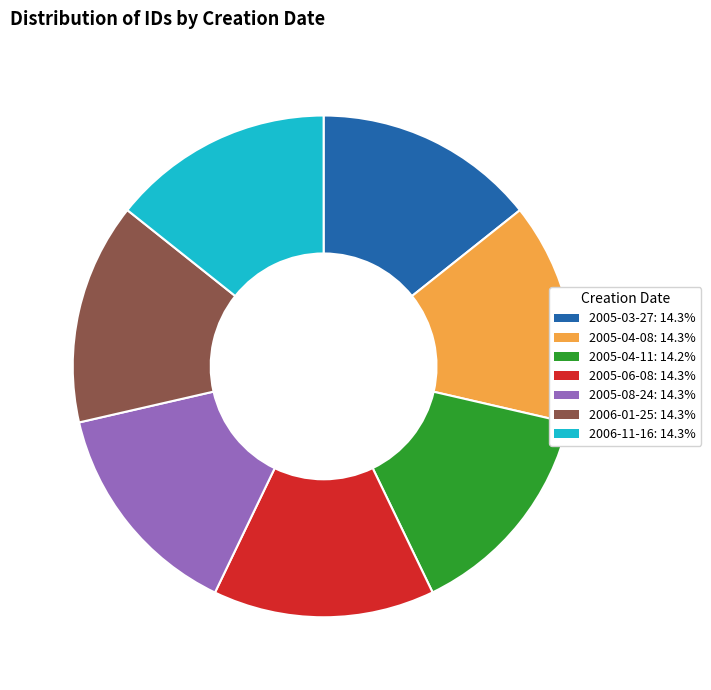

Does any single category account for the majority?

No